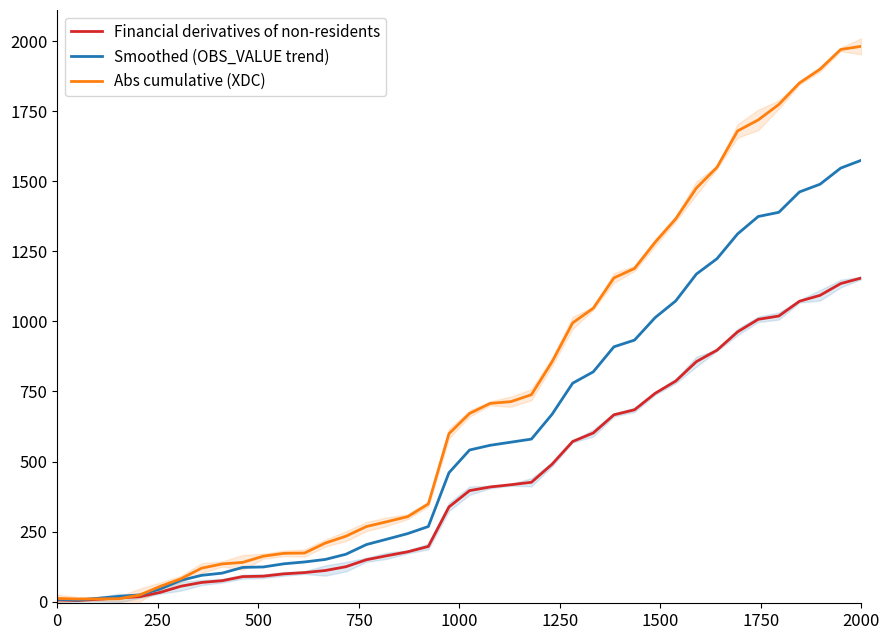

True or false: Smoothed (OBS_VALUE trend) and Financial derivatives of non-residents intersect in this chart.

False